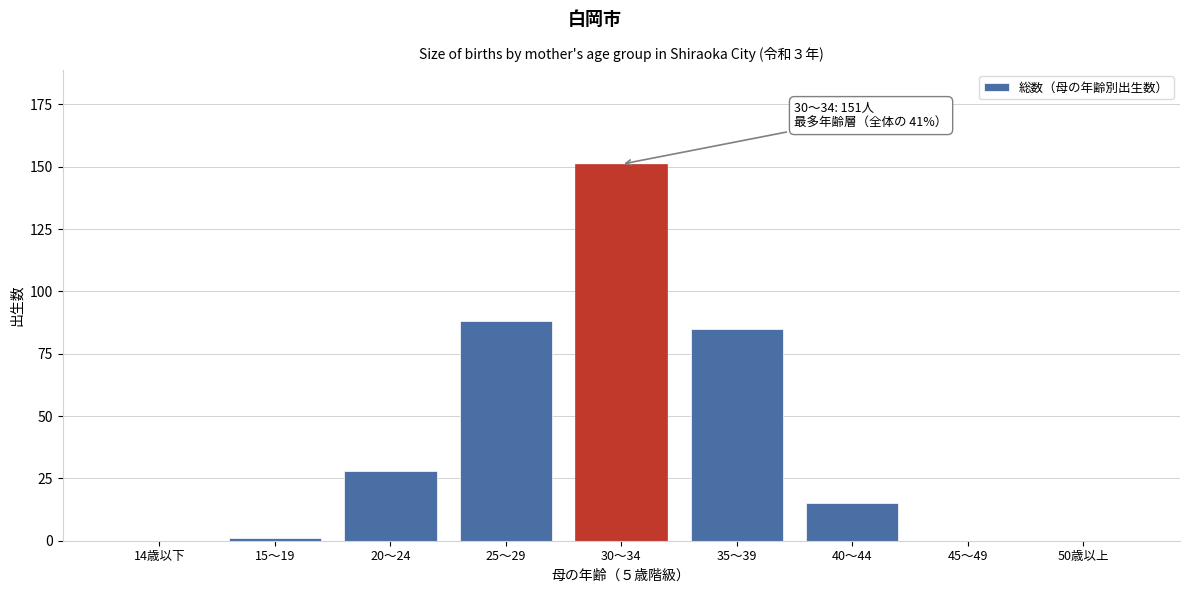

Reading left to right, transcribe all the data shown in this chart.

14歳以下=0	15～19=1	20～24=28	25～29=88	30～34=151	35～39=85	40～44=15	45～49=0	50歳以上=0